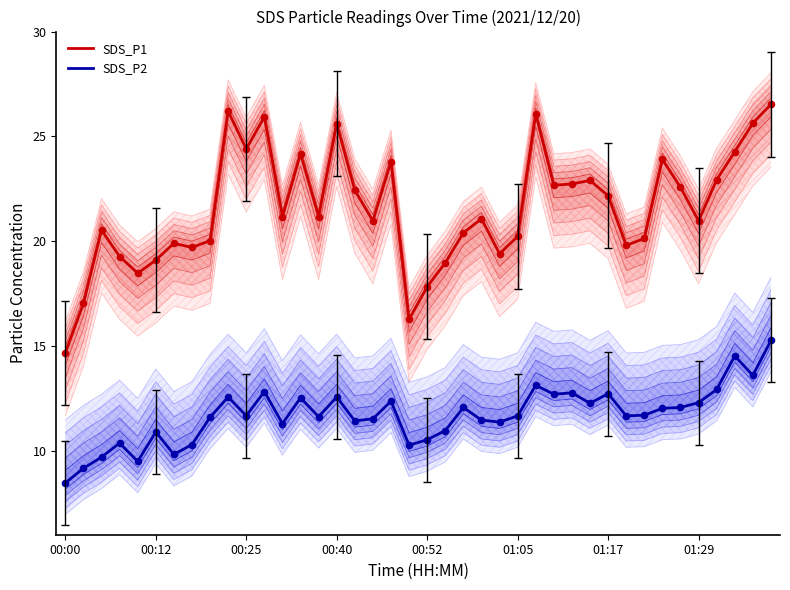

What are all the series names shown in the legend?

SDS_P1, SDS_P2